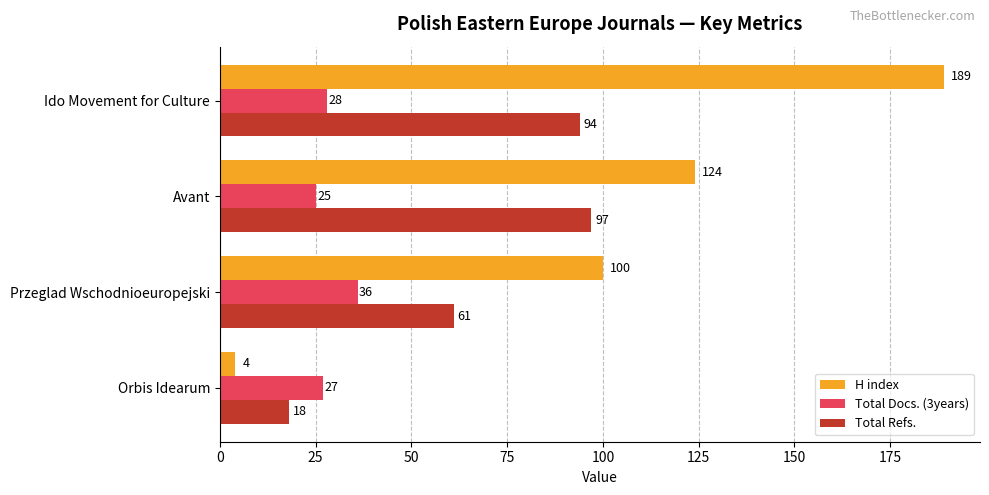

What is the difference between the maximum and minimum values in the H index series?

185